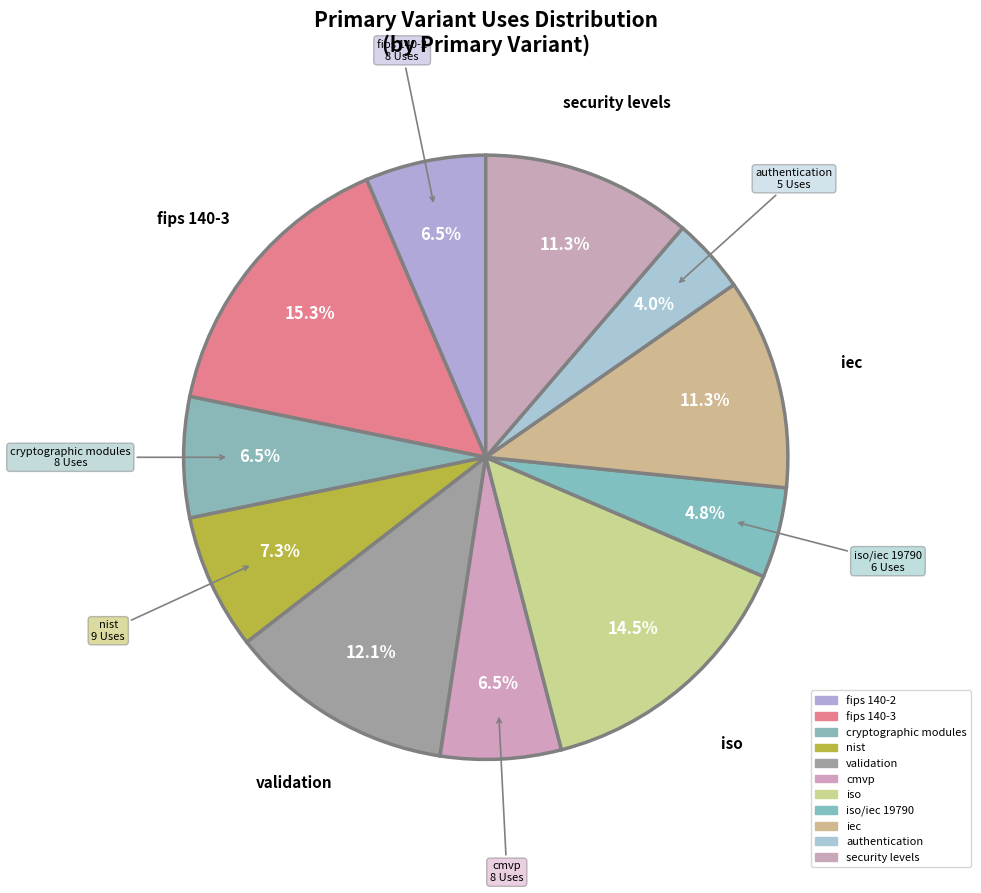

How many slices are in this pie chart?

11